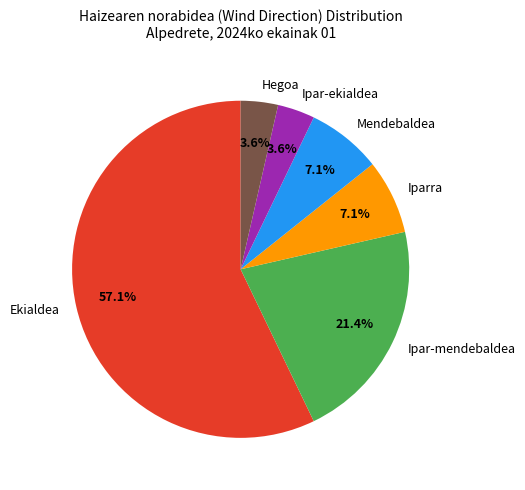

Which category accounts for the majority?

Ekialdea